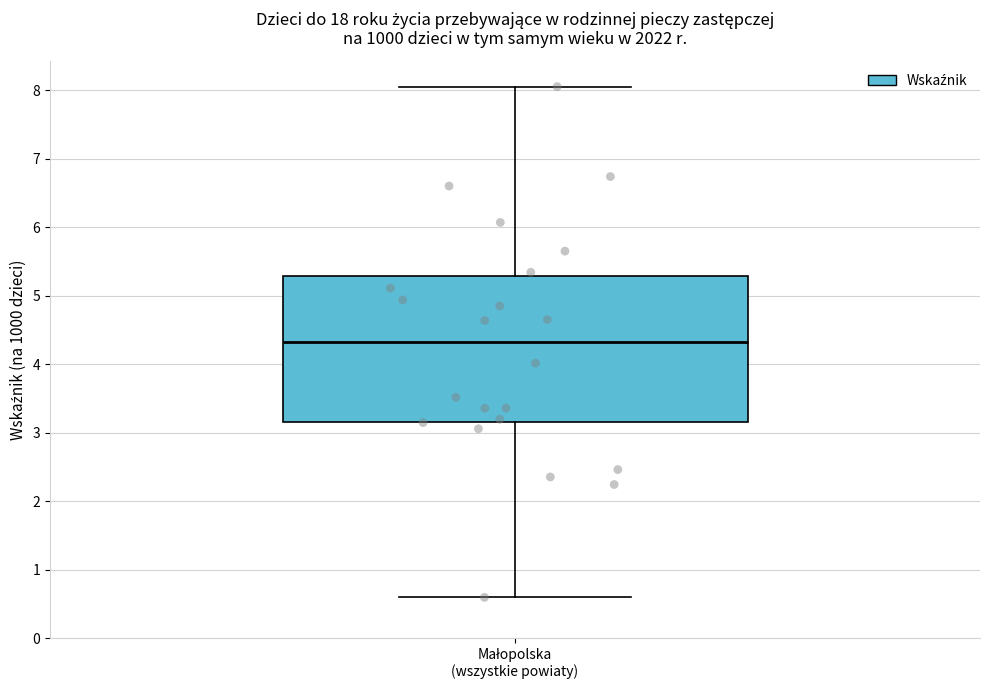

Where does the median line of the box for Małopolska (wszystkie powiaty) sit on the y-axis? The values are not printed on the chart, so give them approximately, as read against the axis.

4.3